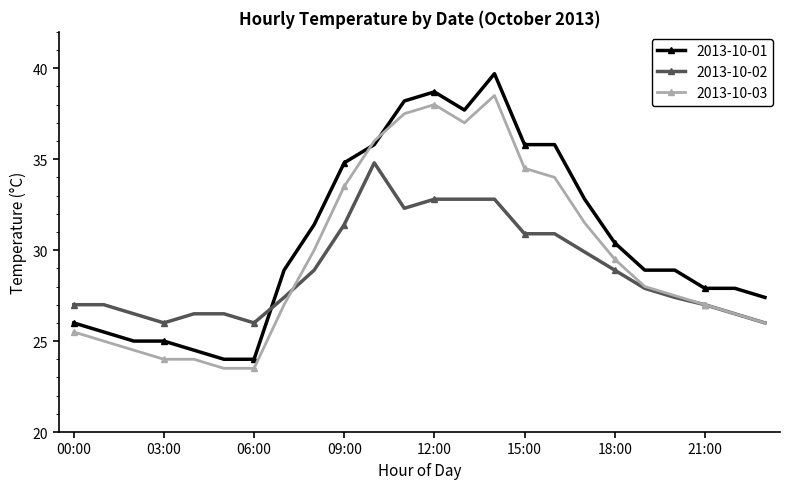

Which series has the widest spread of values?

2013-10-01